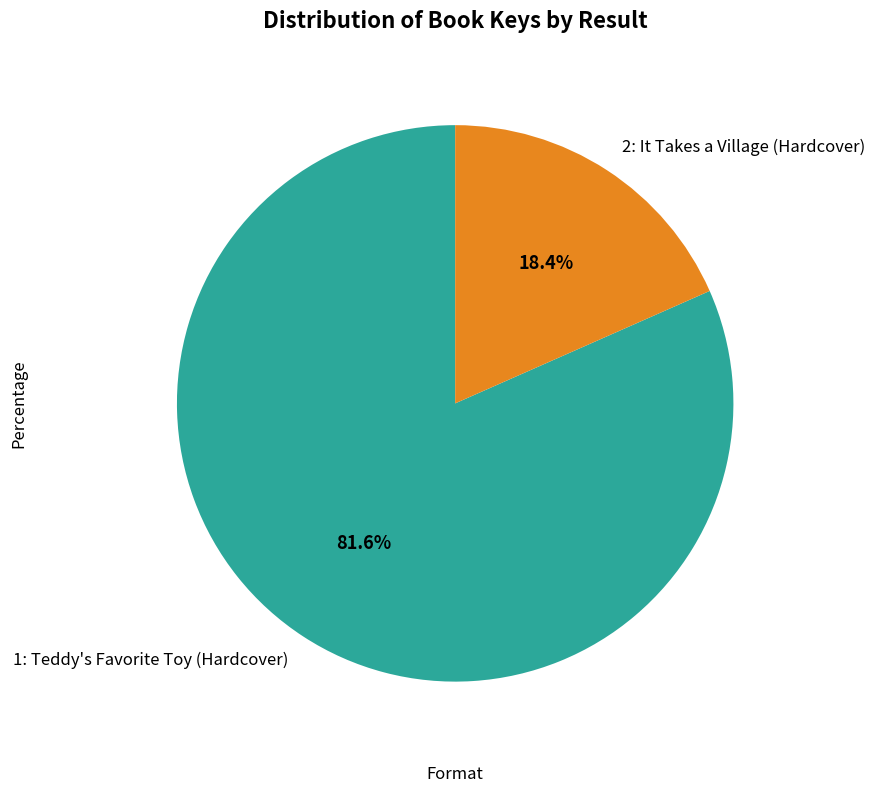

To the nearest percent, what is the average slice percentage?

50%